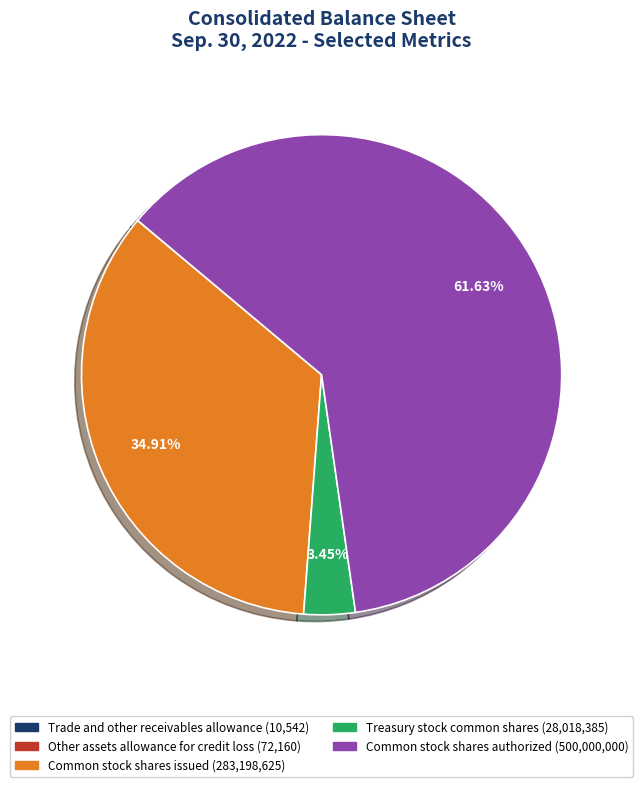

Does Treasury stock common shares account for over 50% of the chart?

No